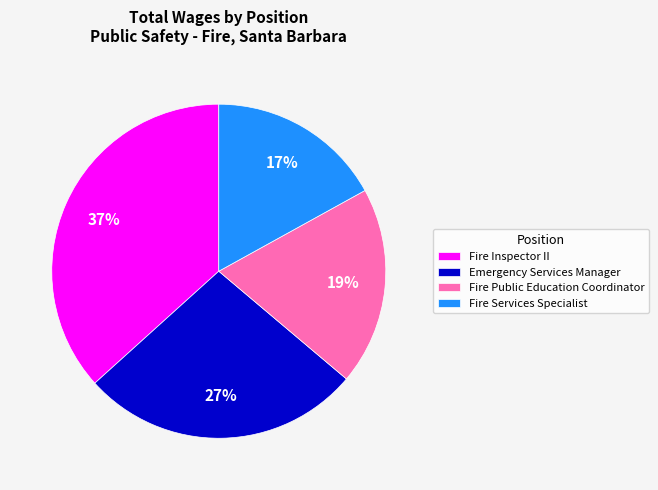

What is the ratio of the value at Fire Public Education Coordinator to the value at Fire Inspector II?

0.5